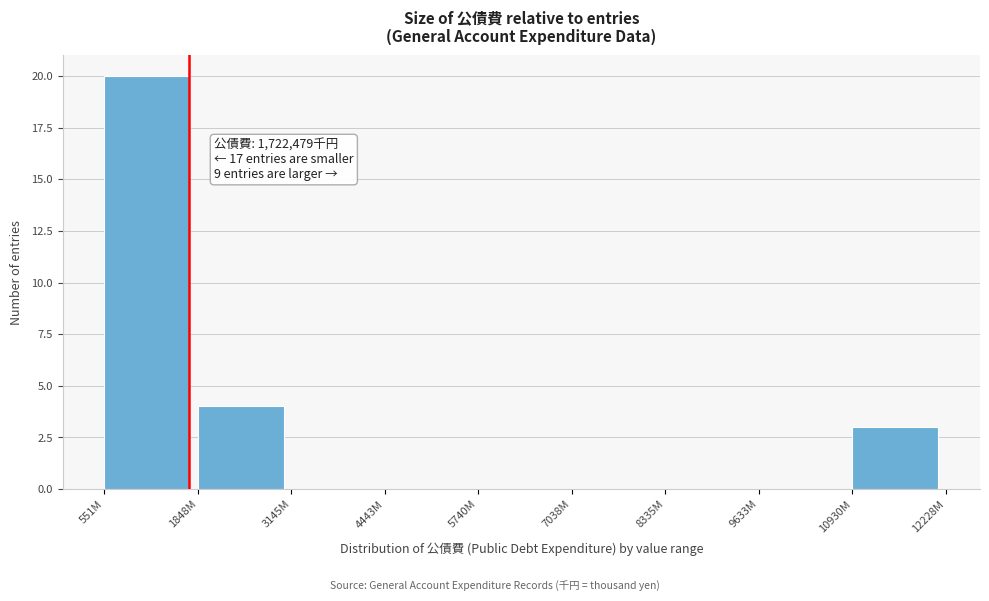

Reading left to right, transcribe all the data shown in this chart.

551M=20	1848M=4	3145M=0	4443M=0	5740M=0	7038M=0	8335M=0	9633M=0	10930M=3